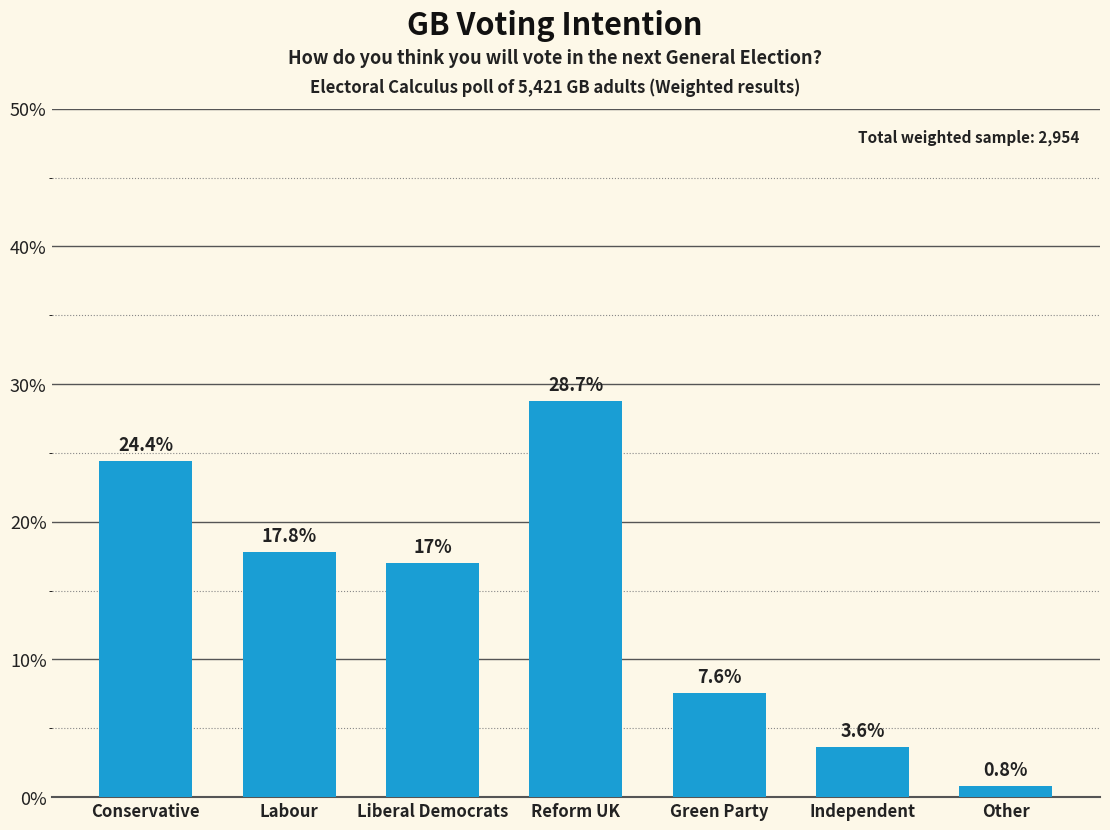

Does the chart contain any negative values?

No